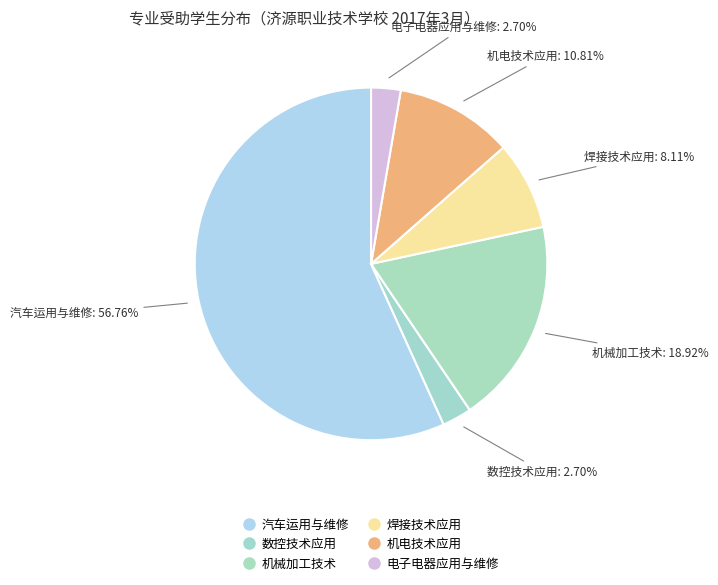

How many slices are in this pie chart?

6